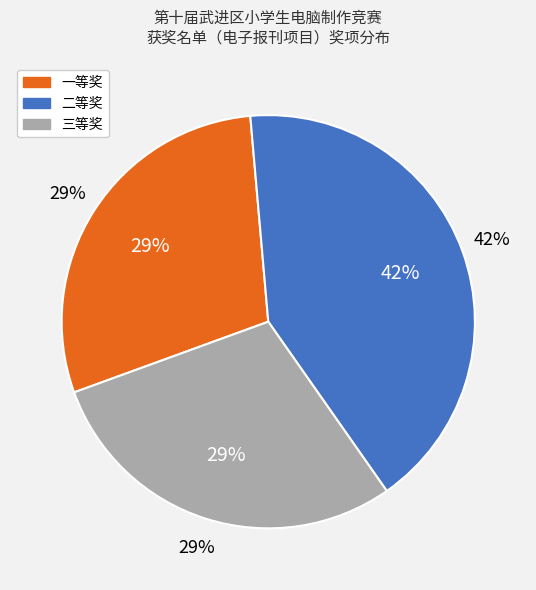

Combined, do 二等奖 and 三等奖 account for over 50%?

Yes